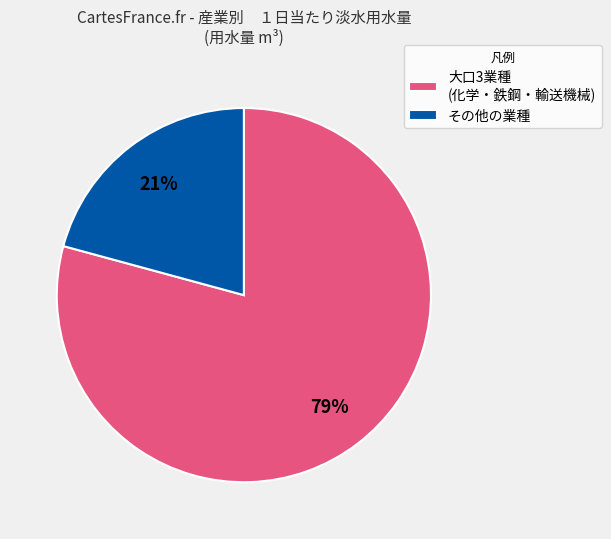

To the nearest percent, what is the average slice percentage?

50%